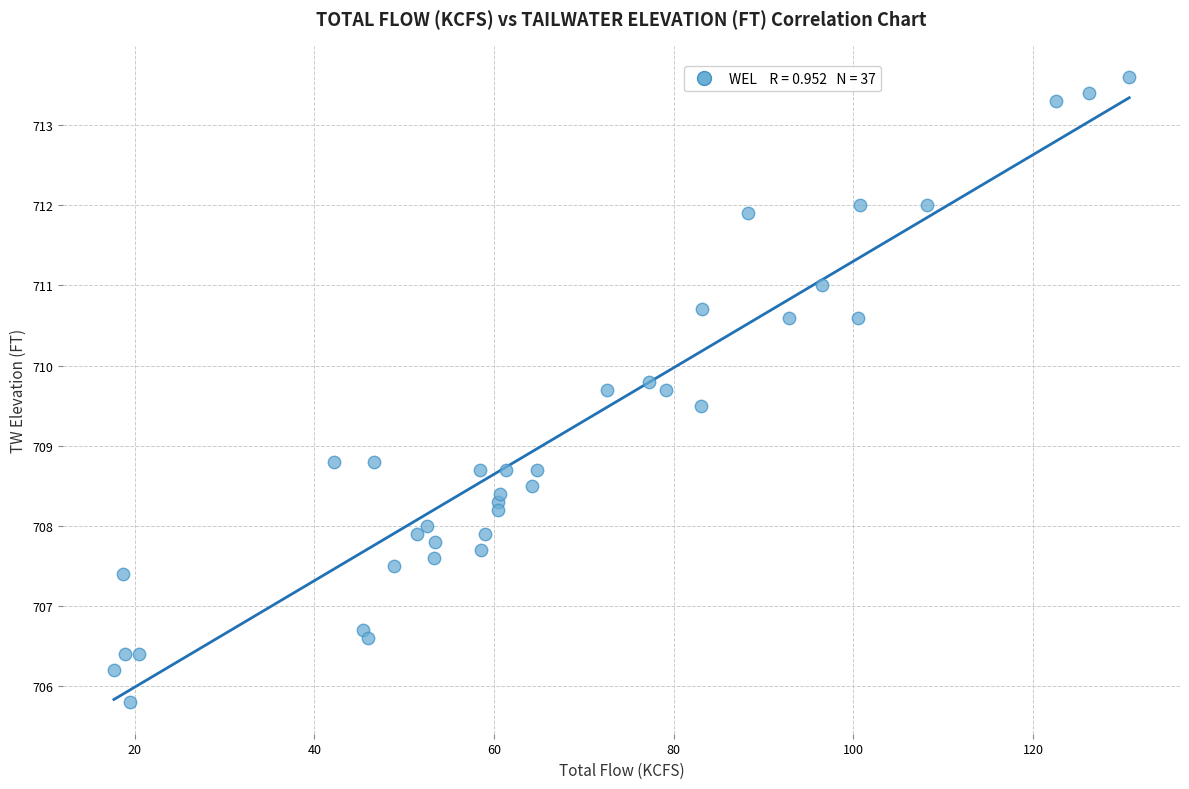

What is the range of Y values (max minus min)?

7.8